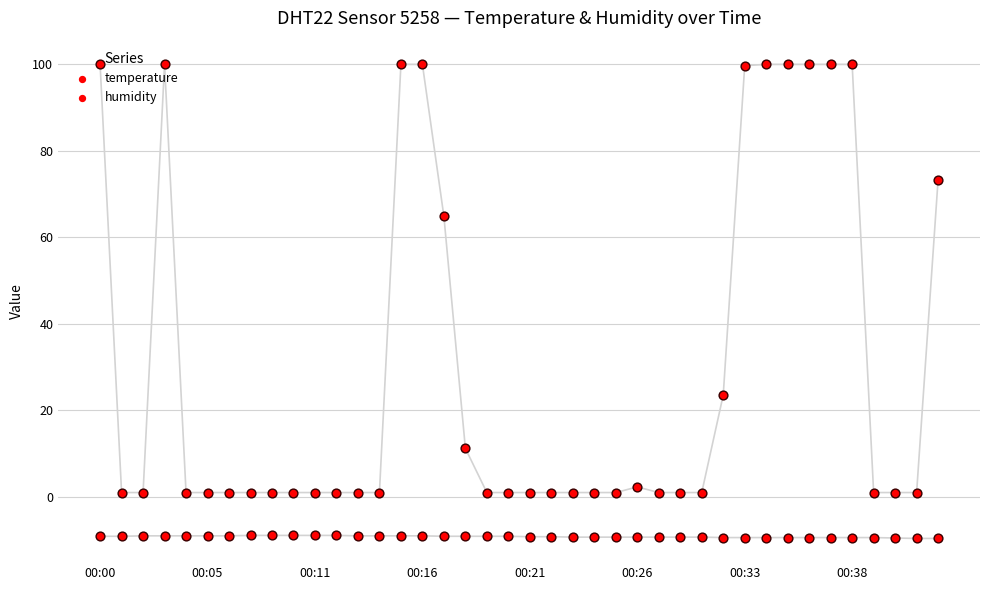

Which series has the largest total across all categories?

humidity